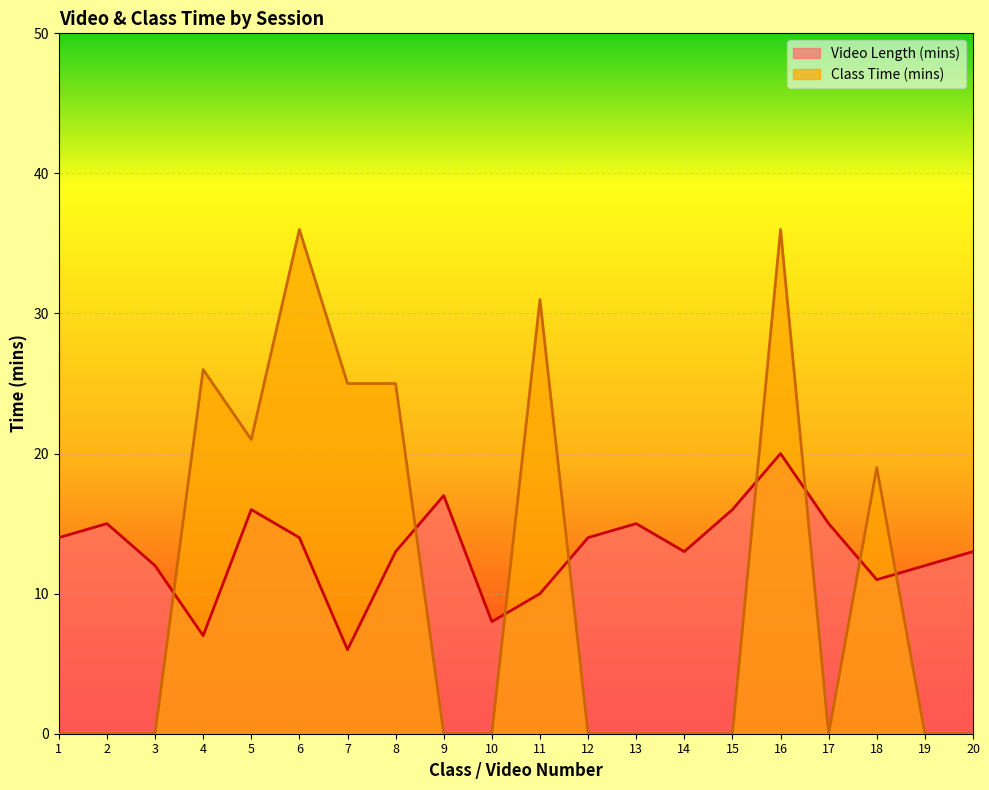

Which series ends up on top after the final intersection of Video Length (mins) and Class Time (mins)?

Video Length (mins)